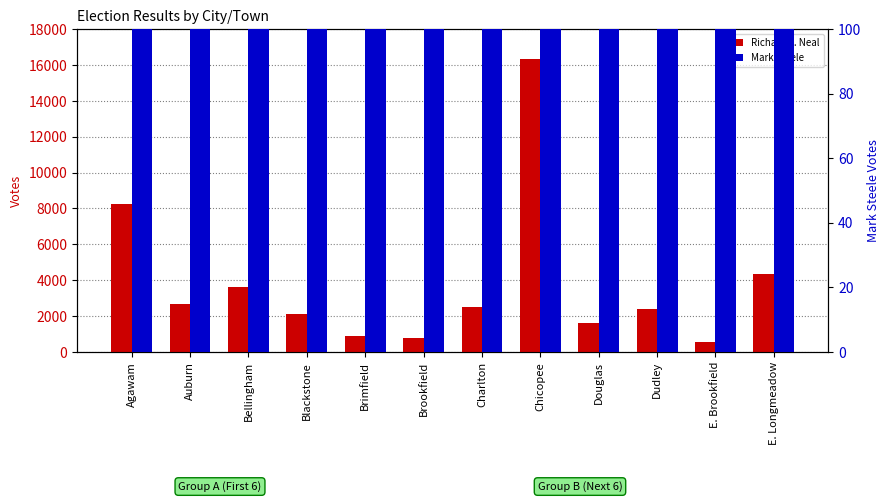

Is it true that Richard E. Neal equals 2695 at Auburn?

True